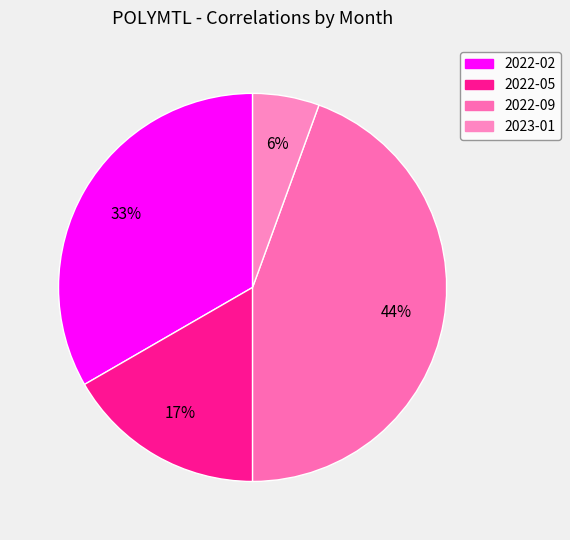

Which slice is the smallest?

2023-01